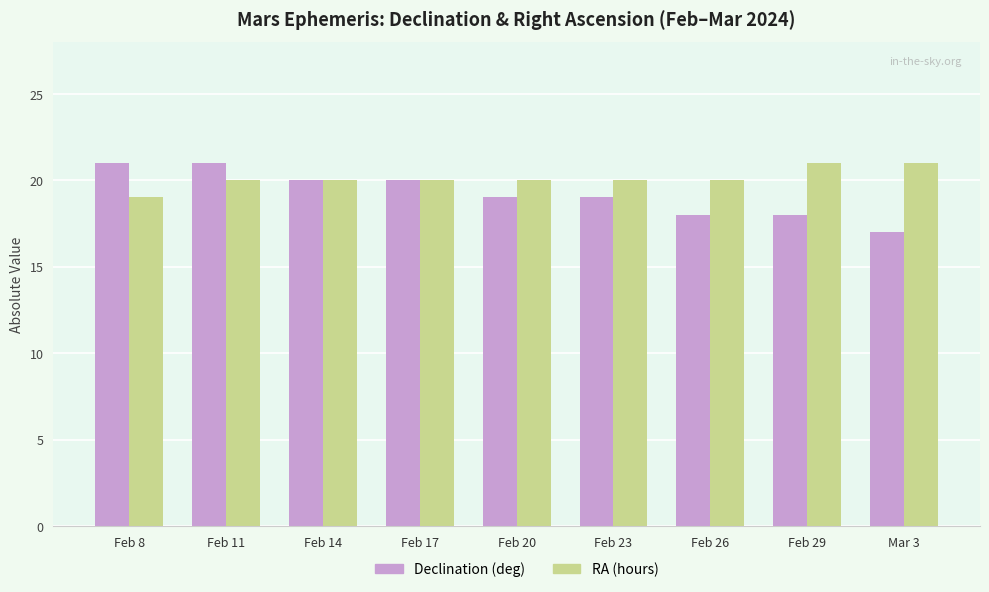

What is the minimum value for Declination (deg)?

17